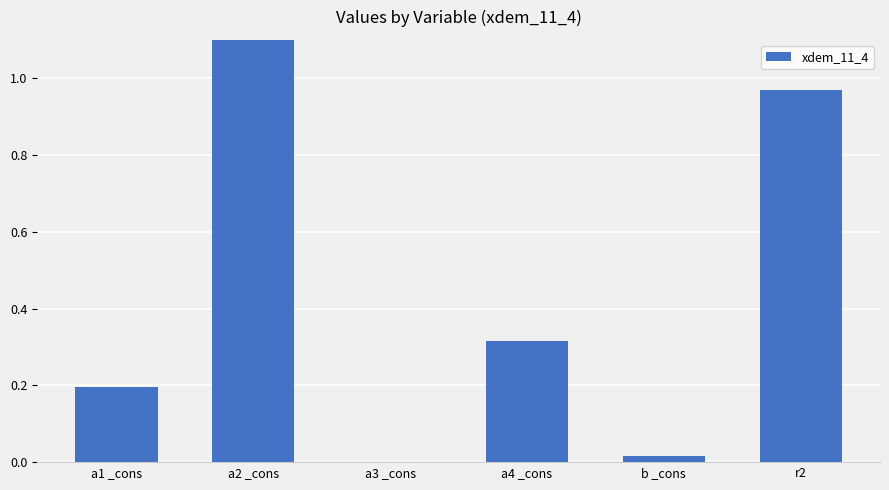

Which has a higher value, a3 _cons or r2?

r2